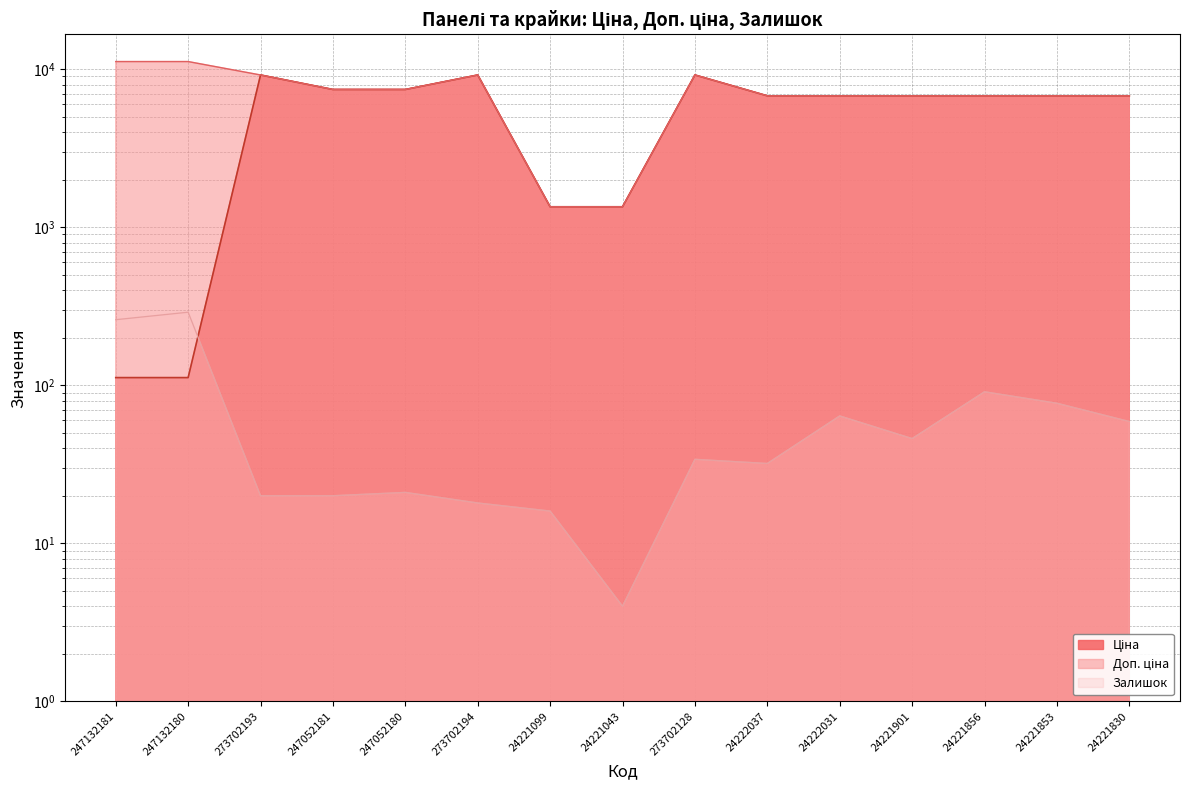

How many lines are shown in the chart?

3